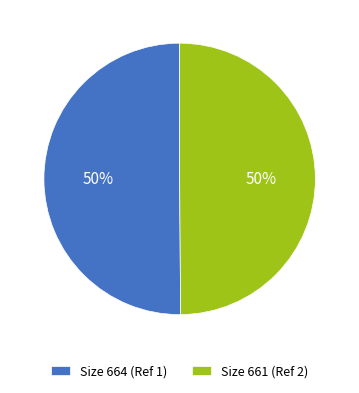

What percentage is the Size 664 (Ref 1) slice, to the nearest percent?

50%